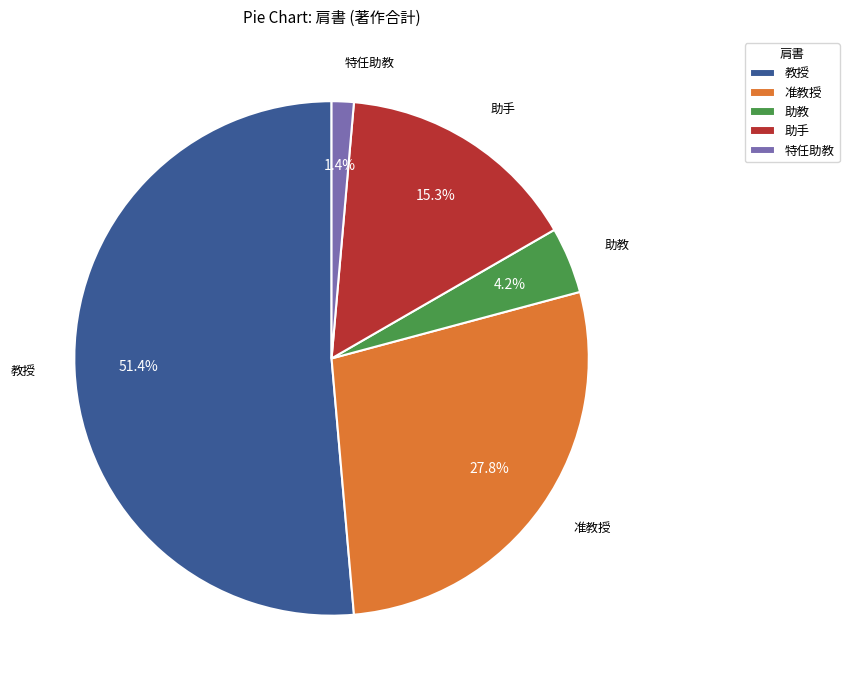

To the nearest percent, what percentage of the pie is 助手?

15%